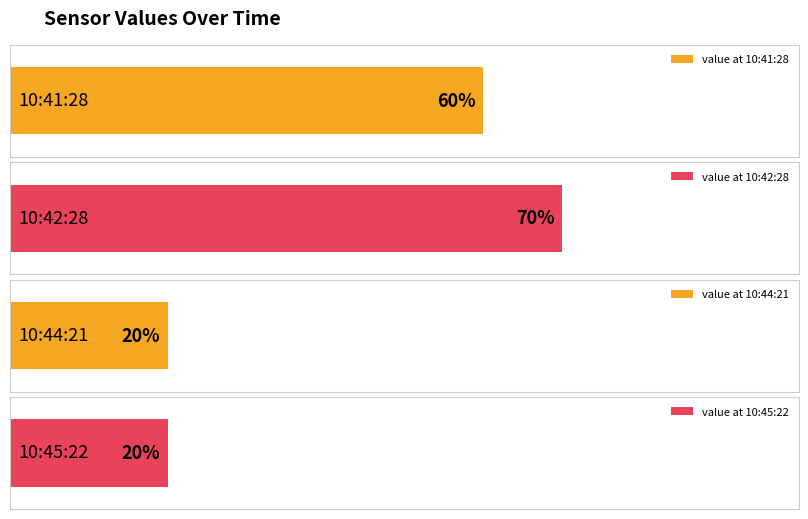

What value does the data have at 2019-05-12T10:42:28.215Z?

0.7